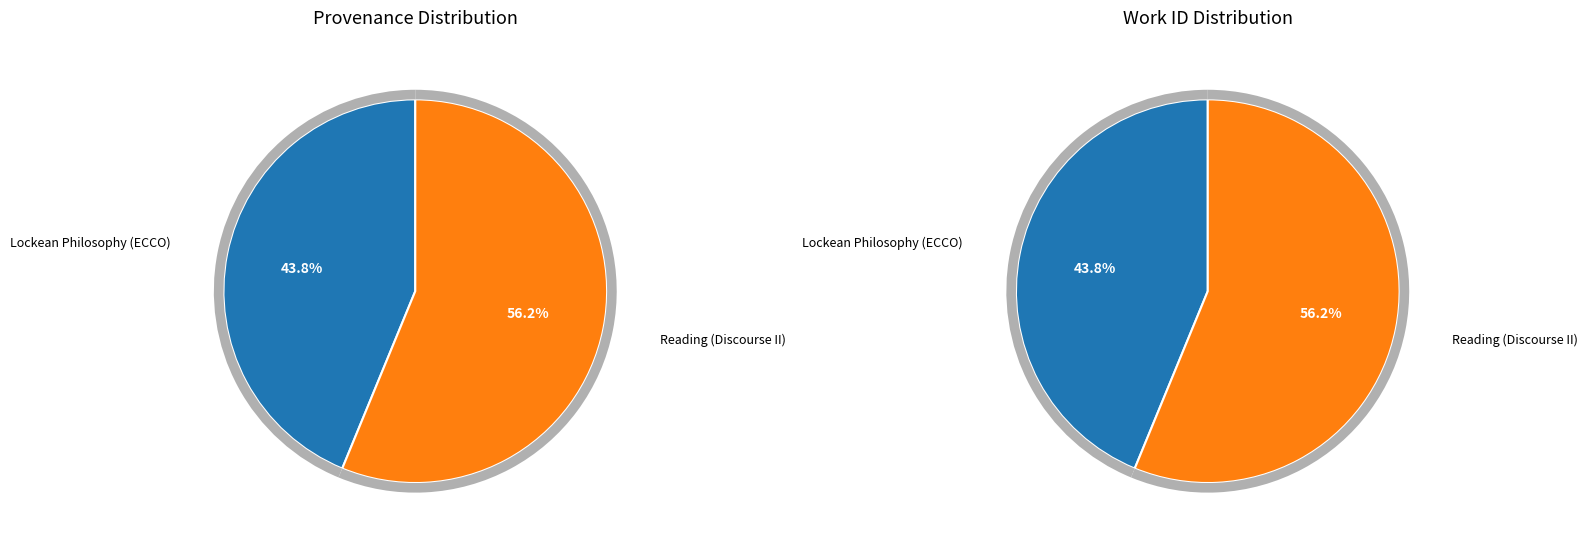

Does Lockean Philosophy (ECCO) account for over 50% of the chart?

No